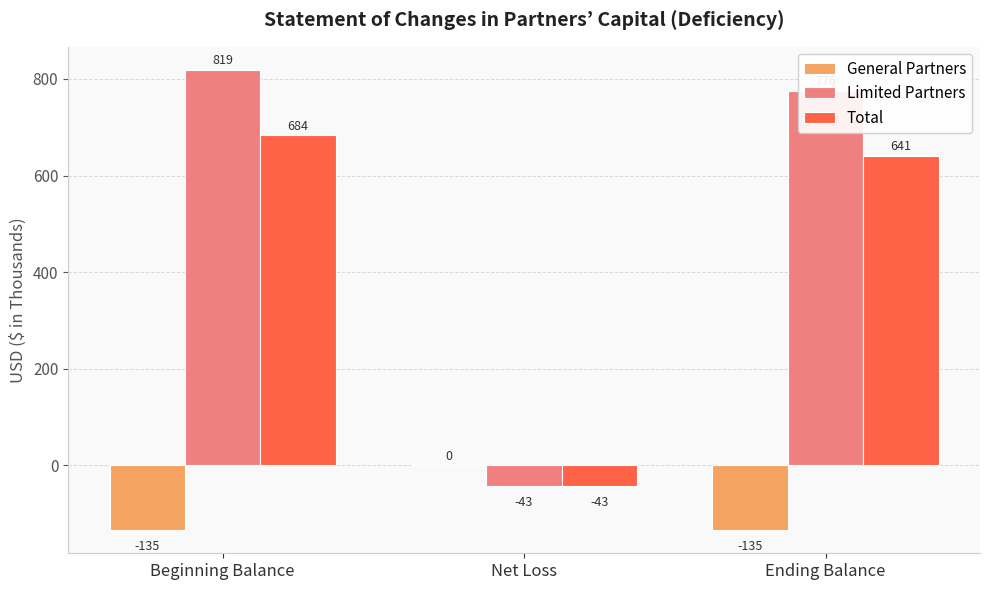

Which category has the highest value in the General Partners series?

Net Loss